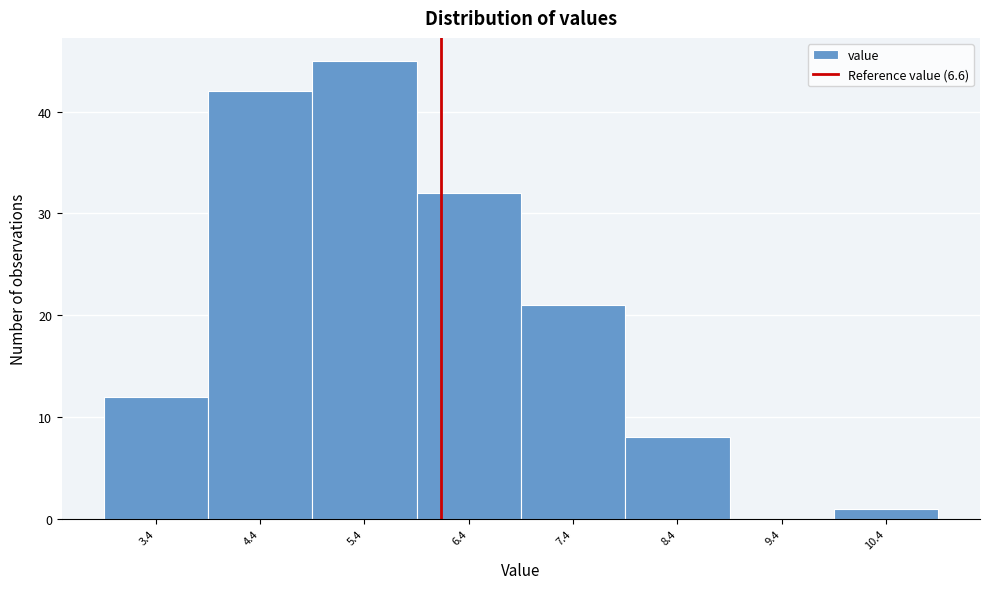

Reading left to right, extract all data points from this chart.

3.4=12	4.4=42	5.4=45	6.4=32	7.4=21	8.4=8	9.4=0	10.4=1